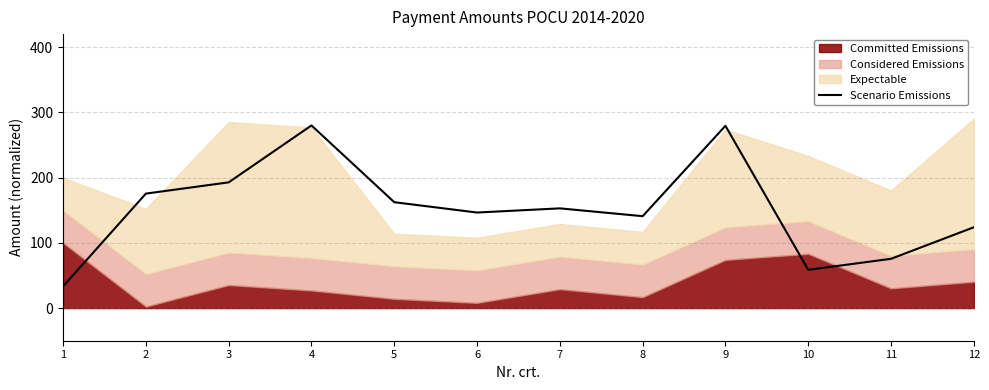

True or false: Scenario Emissions has a value of 66.2 at 12.

False